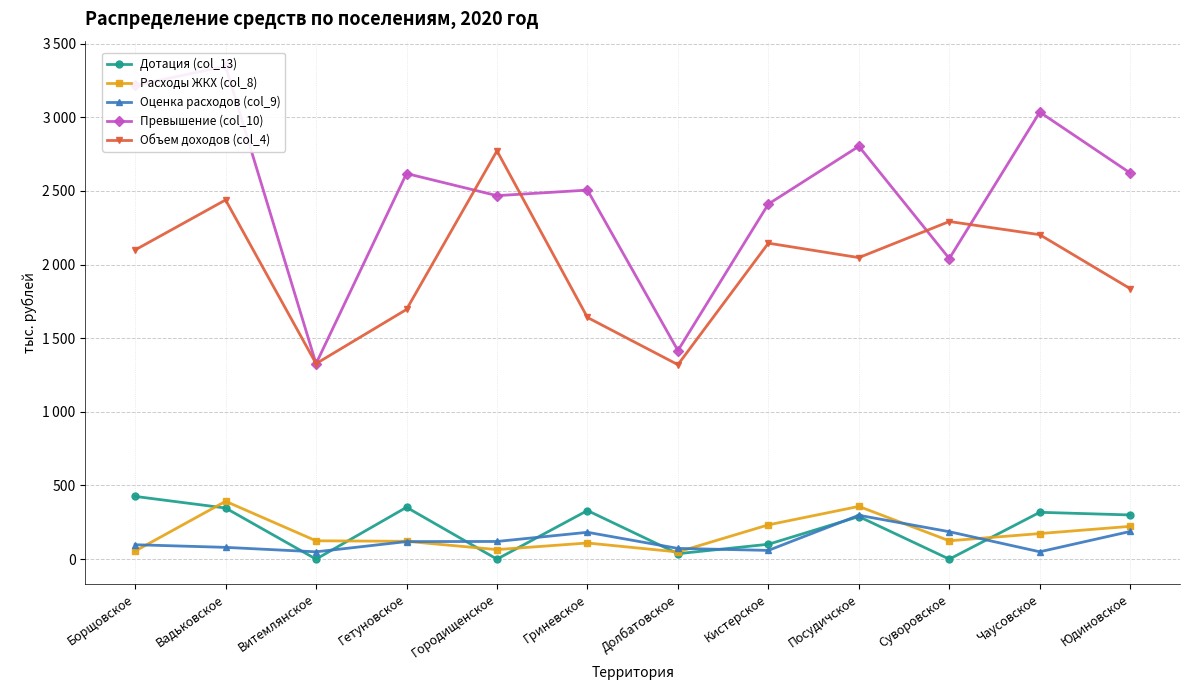

List the labels in order of Объем доходов (col_4) value, smallest first.

Долбатовское, Витемлянское, Гриневское, Гетуновское, Юдиновское, Посудичское, Борщовское, Кистерское, Чаусовское, Суворовское, Вадьковское, Городищенское